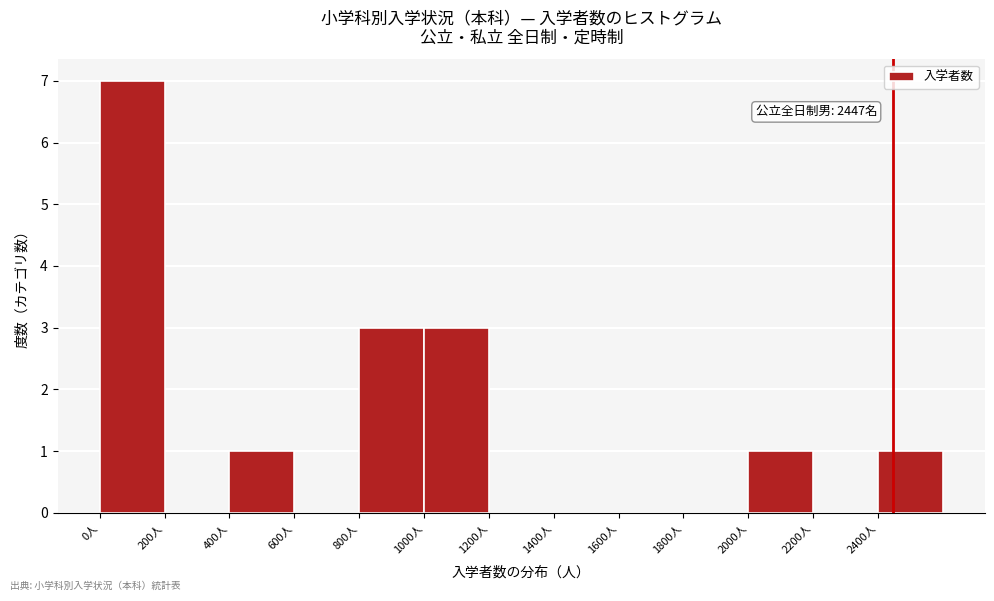

Which range on the x-axis has the tallest bar?

0 to 200